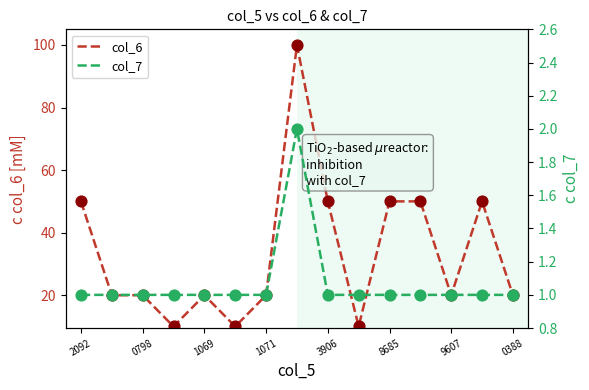

True or false: col_6 has a value of 25 at 8685.

False